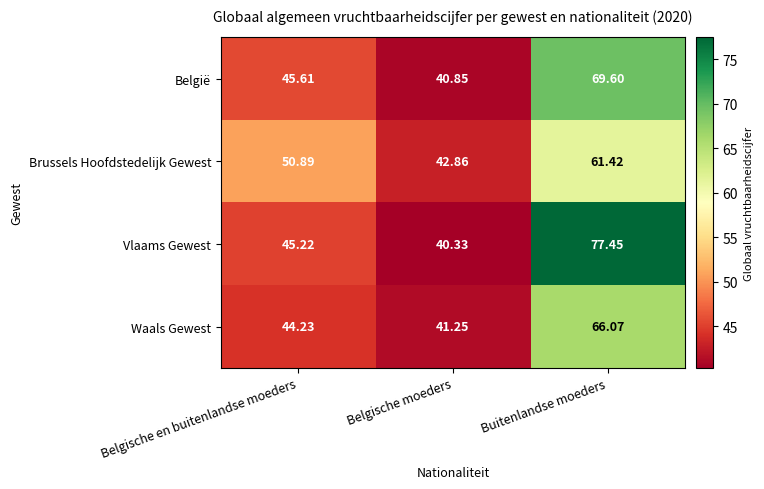

Which series has the largest range (max minus min)?

Vlaams Gewest